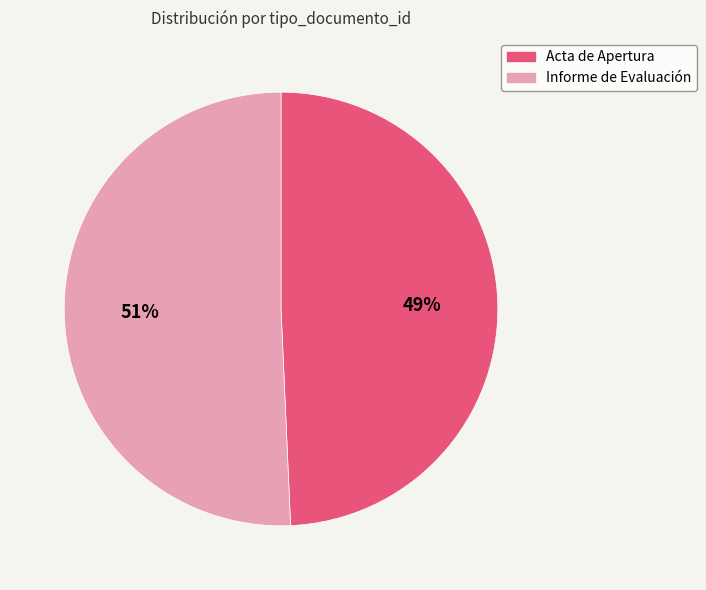

What percentage is the Informe de Evaluación slice, to the nearest percent?

51%